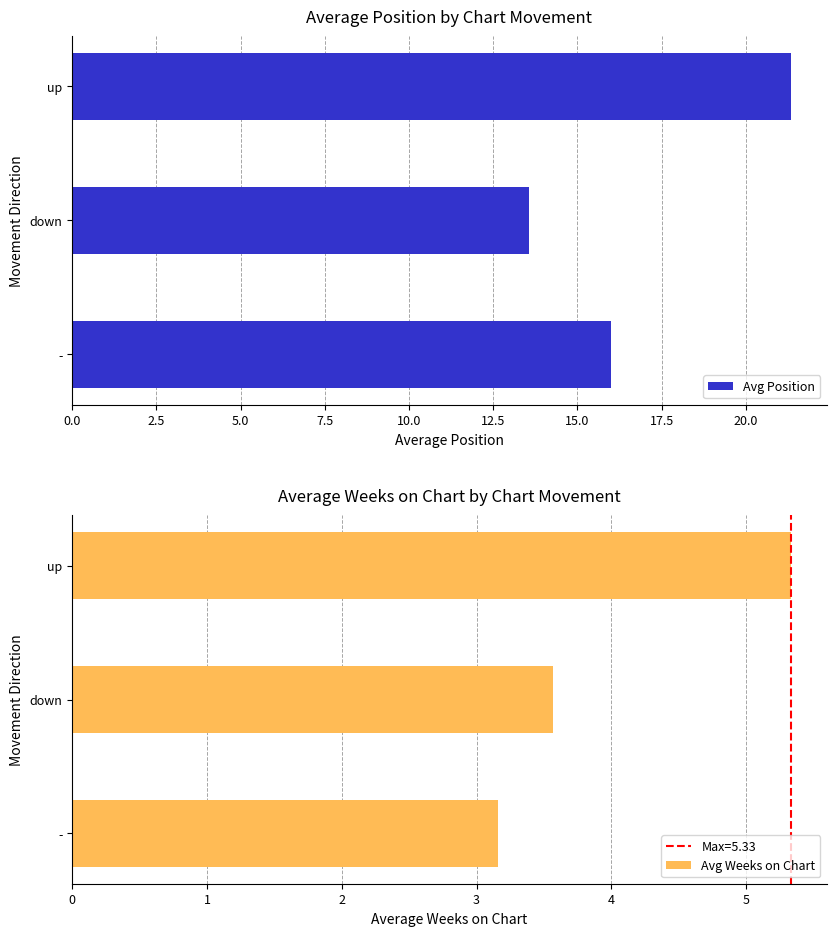

Which category has the lowest value in the Avg Position series?

down